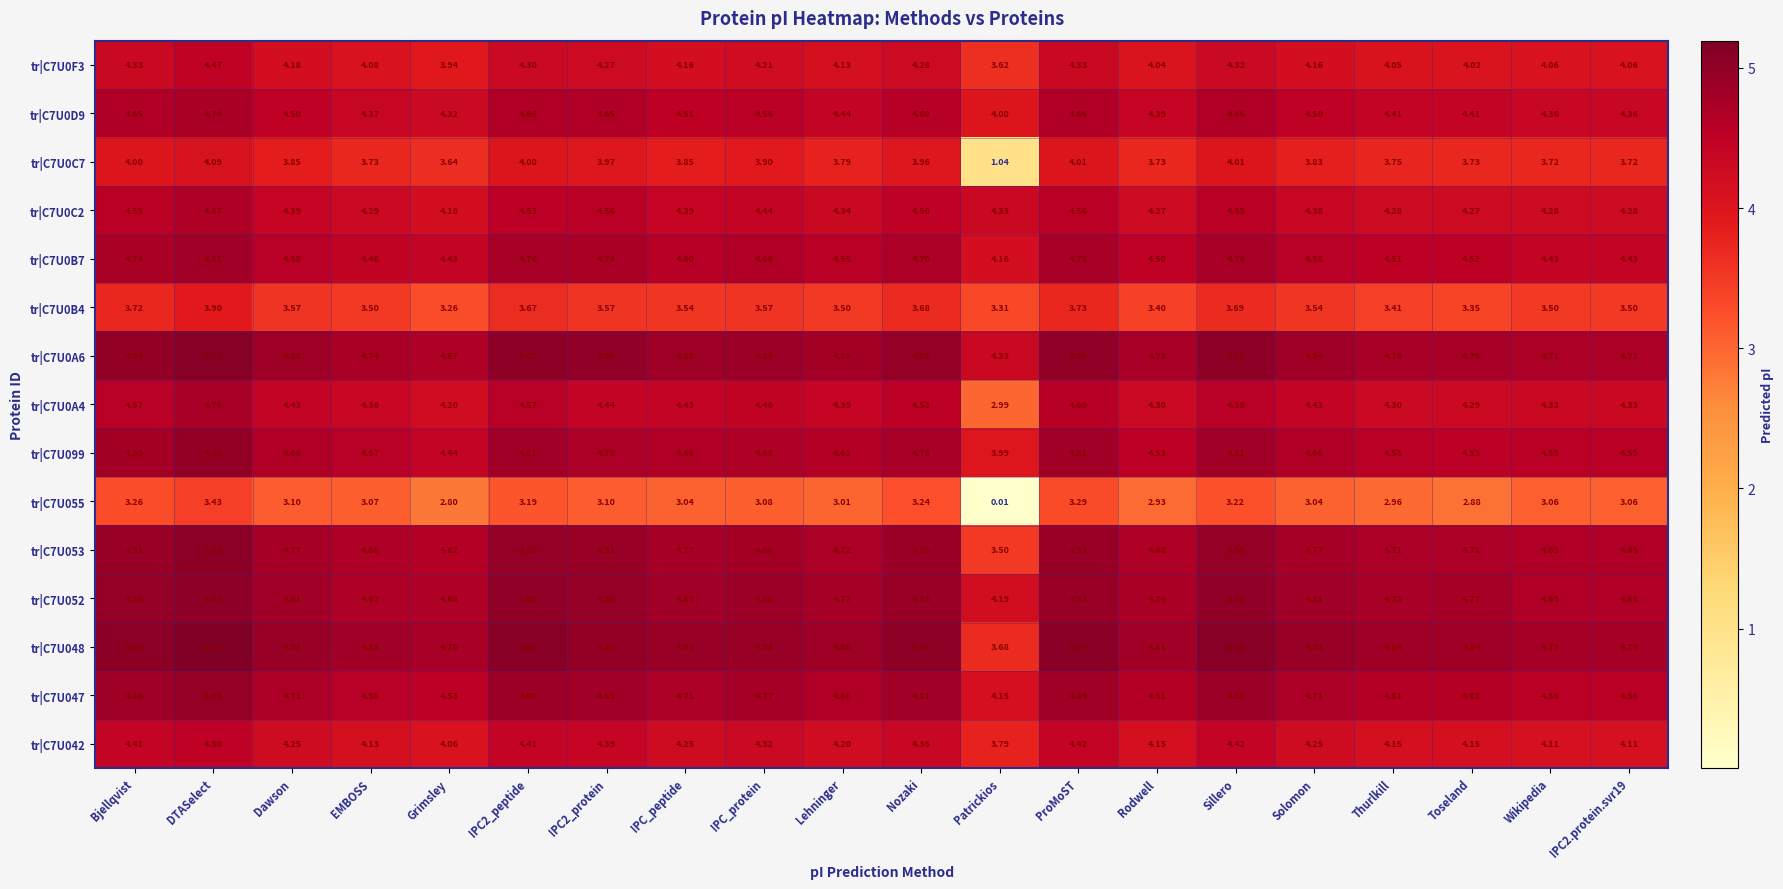

At which category does the chart reach its minimum across all series?

Patrickios